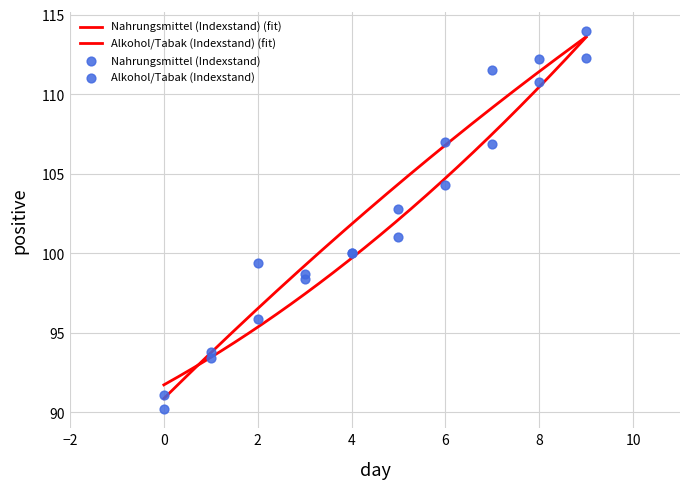

Is the value of Alkohol/Tabak (Indexstand) at 2007 greater than the value of Nahrungsmittel (Indexstand) at 2014?

No